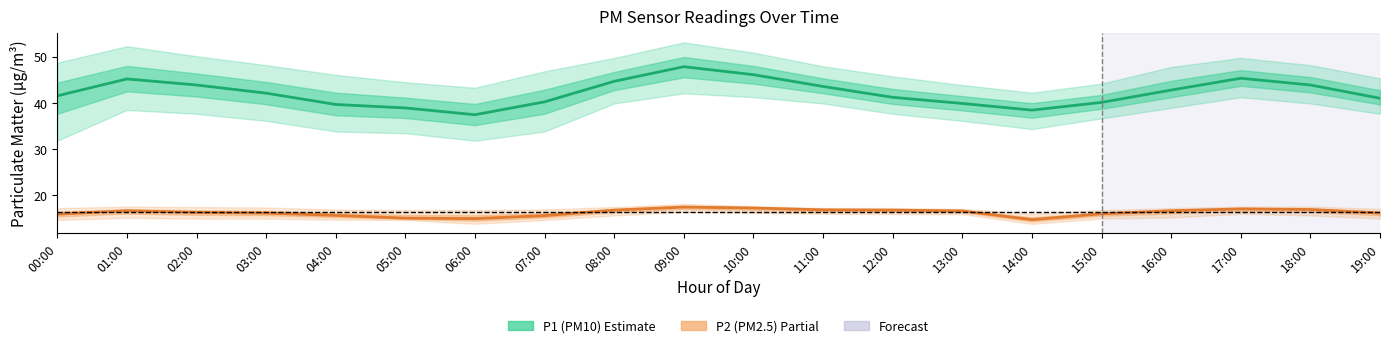

How many values in the P1 (PM10) series exceed 42?

10